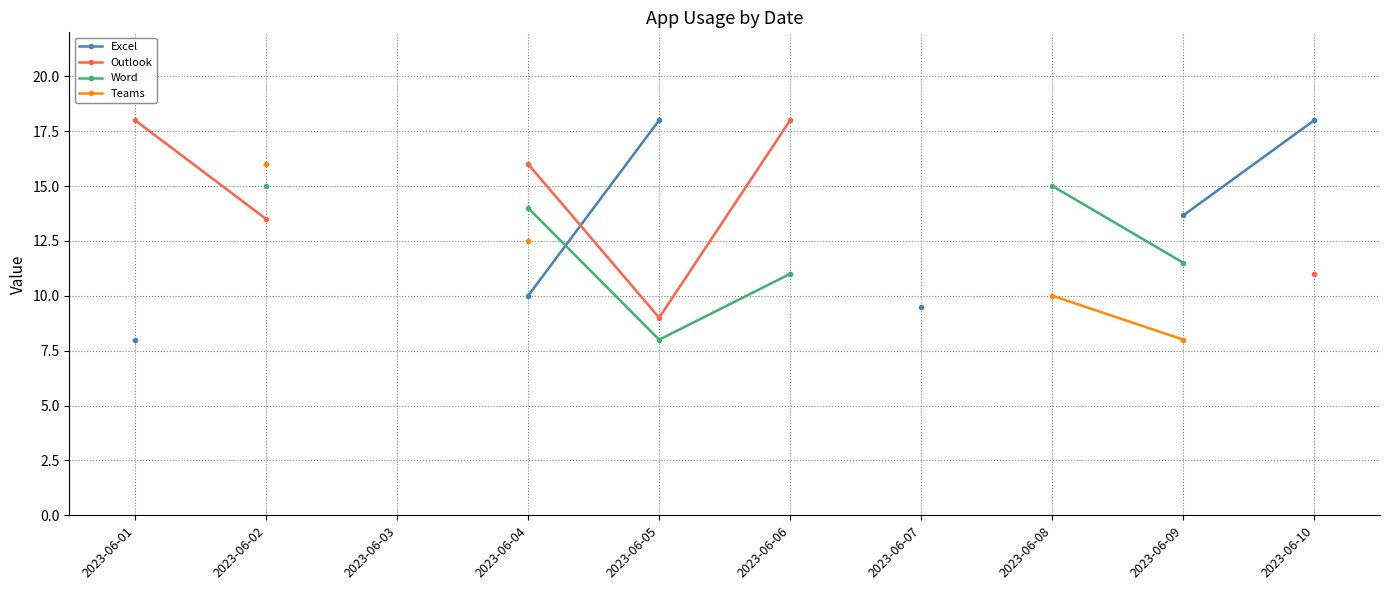

True or false: Excel has a value of 27.2 at 2023-06-05.

False